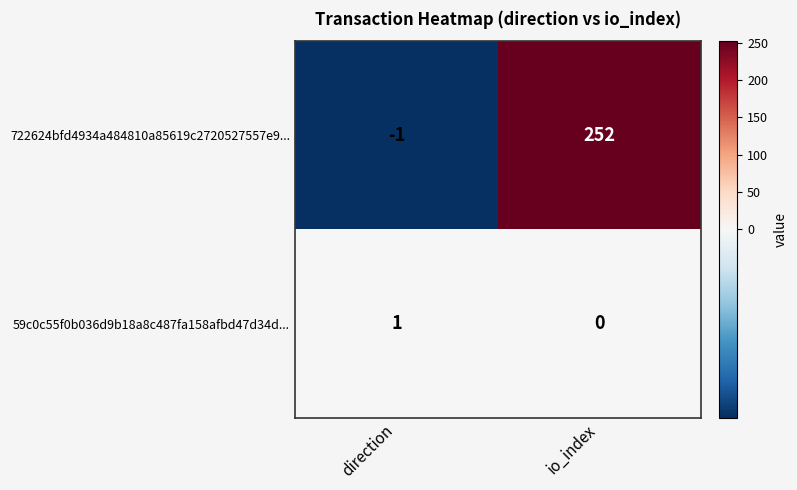

Where is 722624bfd4934a484810a85619c2720527557e9... nearest to the value 125?

direction